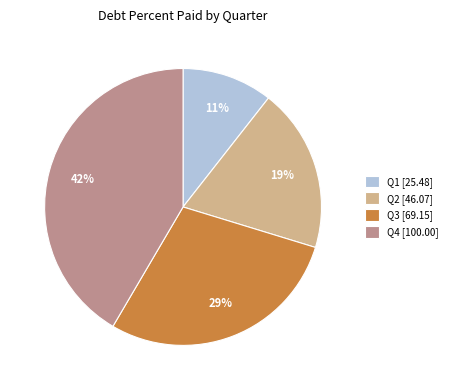

Combined, do Q3 [69.15] and Q2 [46.07] account for over 50%?

No